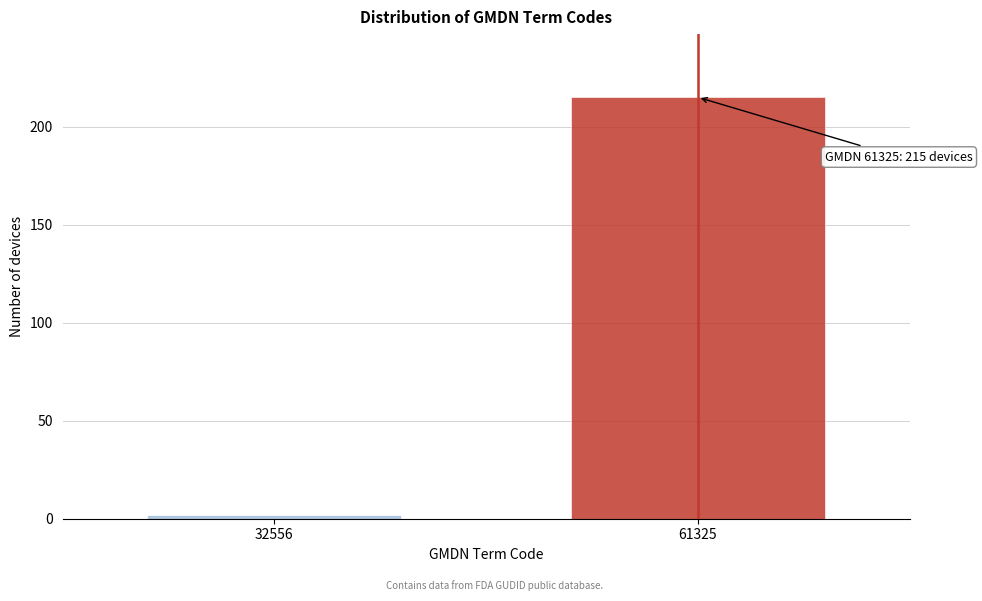

Reading right to left, what are all the values shown in this chart?

215	2